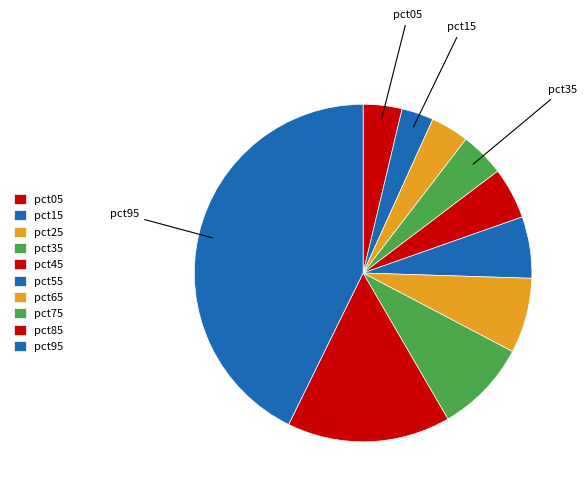

Between pct45 and pct75, which is larger?

pct75